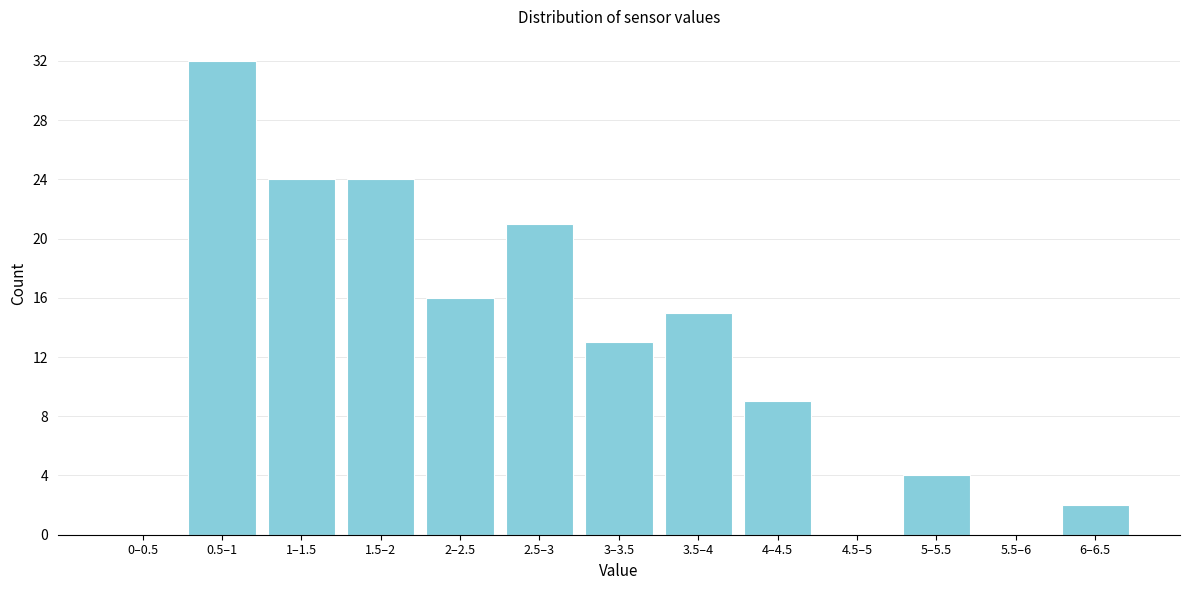

Reading right to left, list all the values displayed in this chart.

6–6.5=2	5.5–6=0	5–5.5=4	4.5–5=0	4–4.5=9	3.5–4=15	3–3.5=13	2.5–3=21	2–2.5=16	1.5–2=24	1–1.5=24	0.5–1=32	0–0.5=0